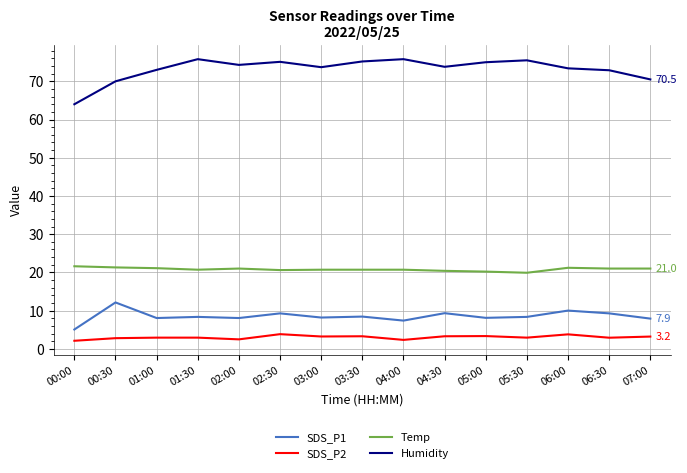

True or false: SDS_P1 and SDS_P2 intersect in this chart.

False